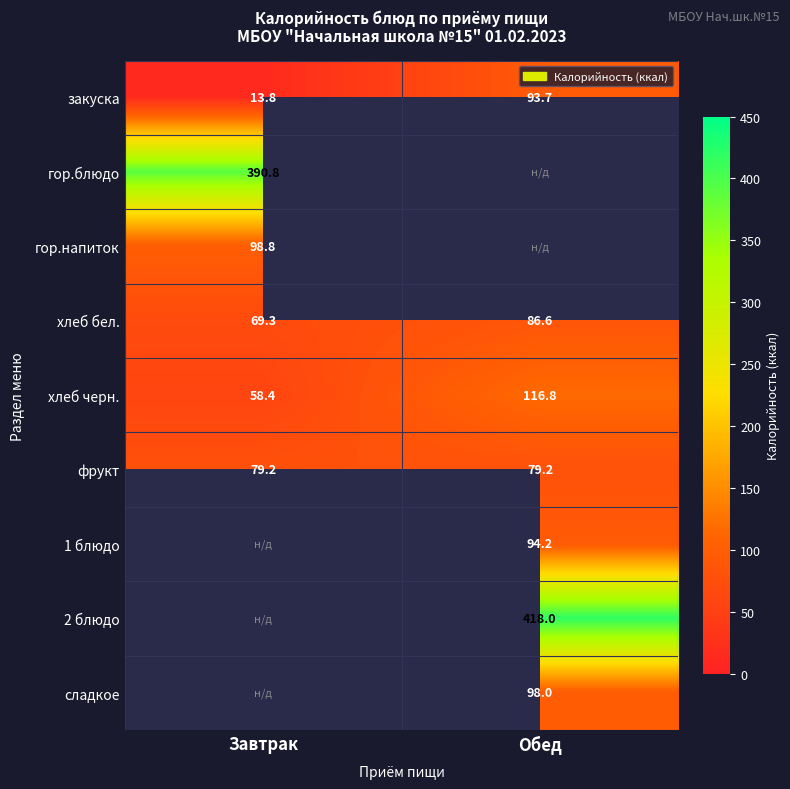

Is it true that хлеб черн. equals 116.8 at Обед?

True